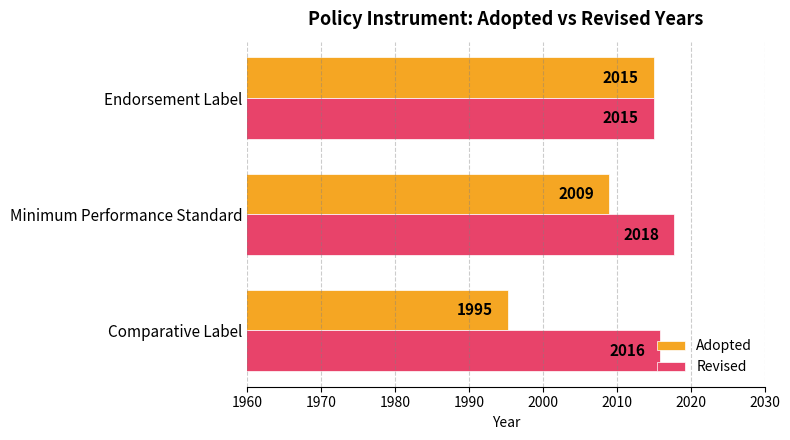

What is the average value of the Revised series?

2016.2